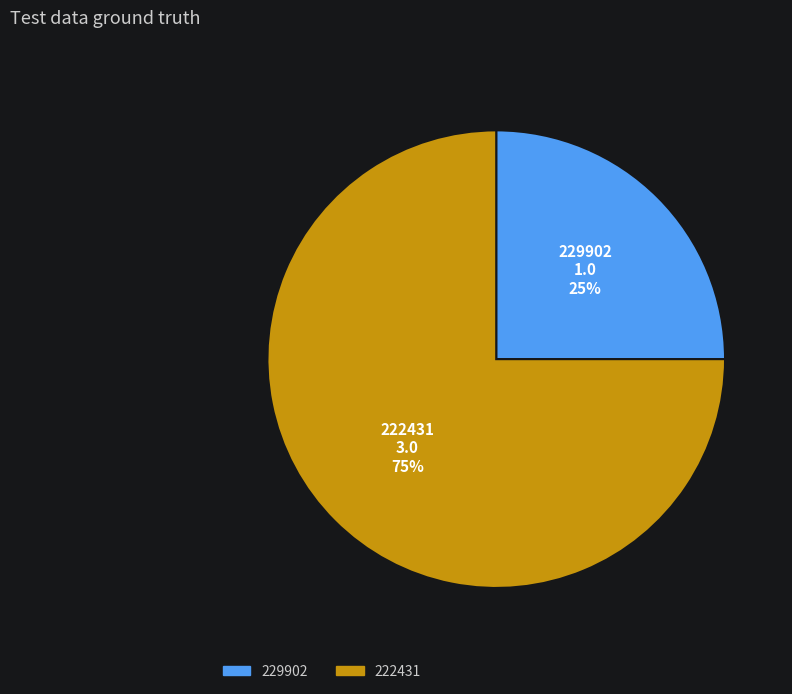

Combined, do 229902 and 222431 account for over 50%?

Yes